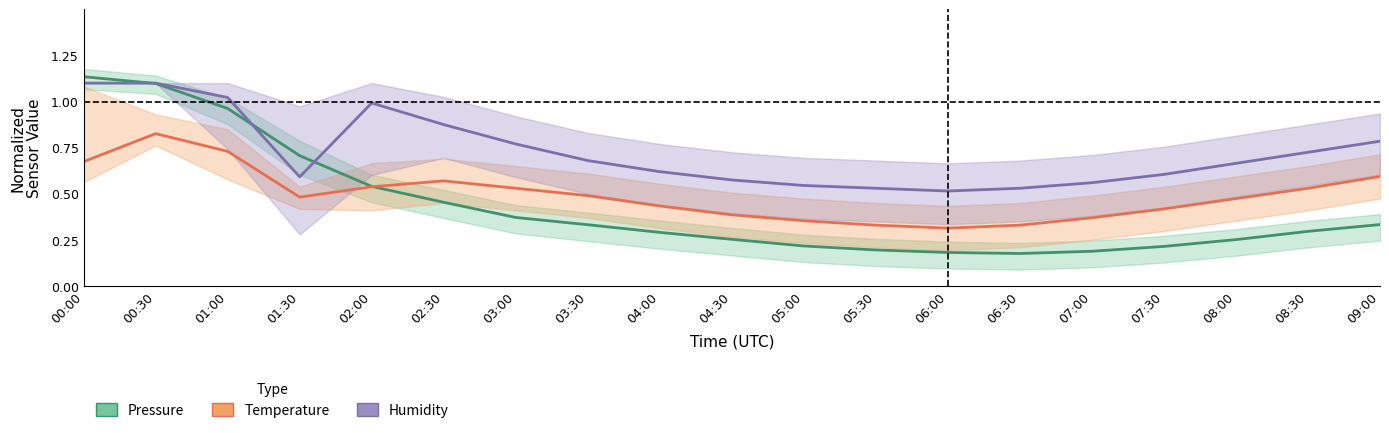

What is the label of the 1st point from the right?

09:00